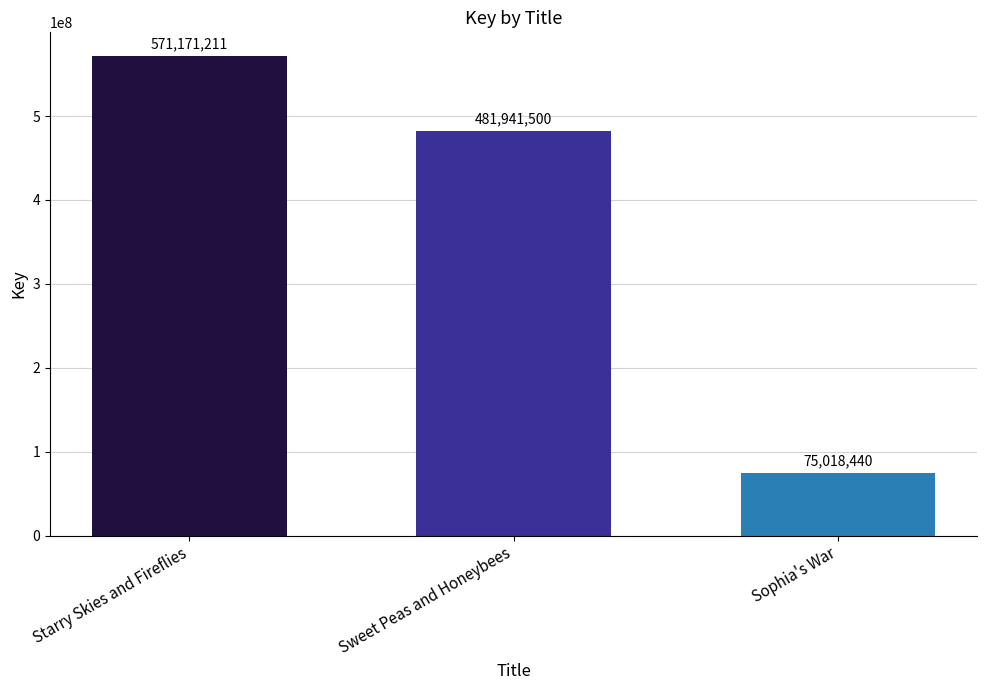

What is the sum of the values at Sweet Peas and Honeybees and Sophia's War?

556959940